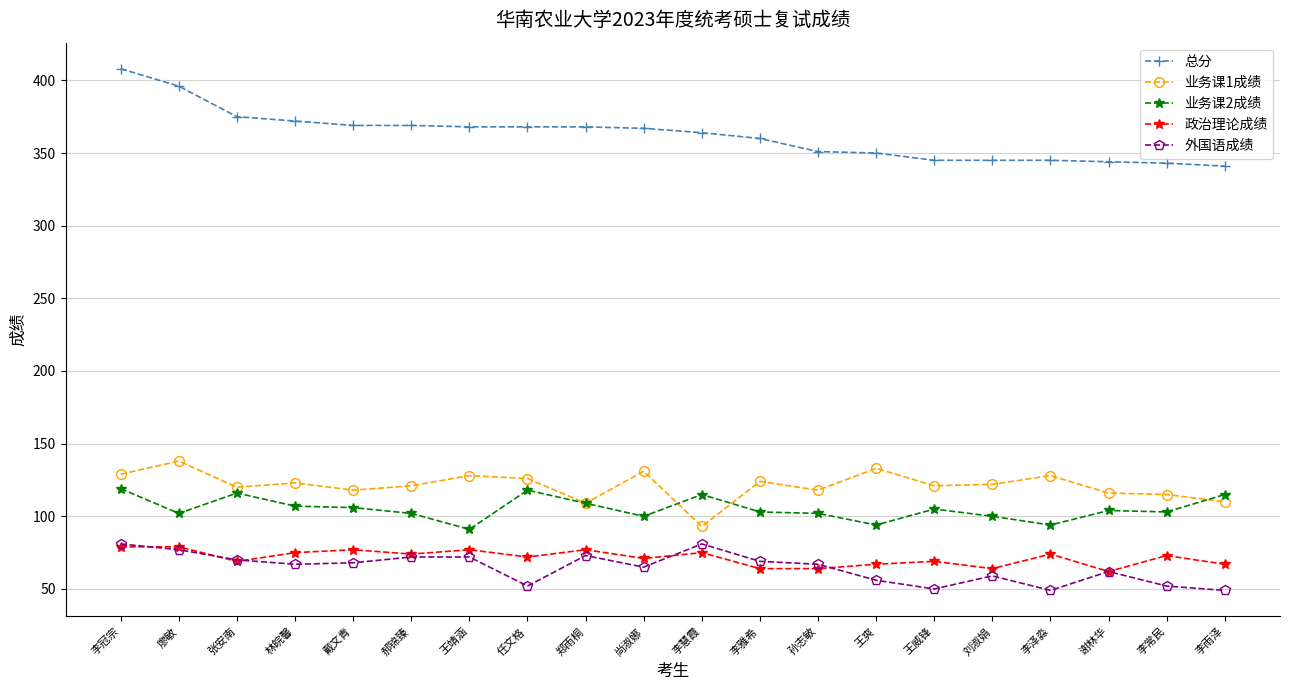

At how many categories does at least one series exceed 332?

20